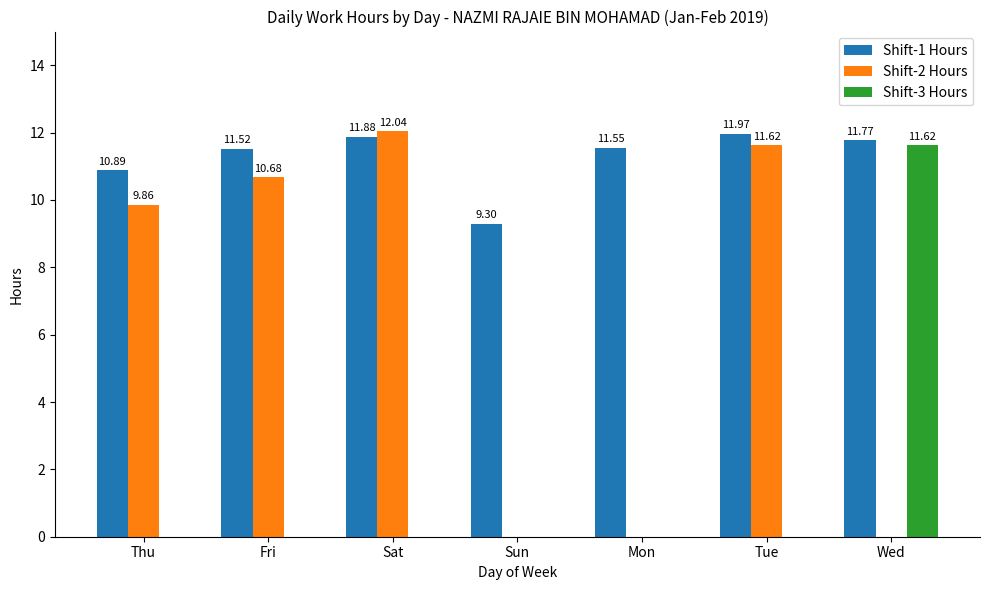

Which series has the largest total across all categories?

Shift-1 Hours